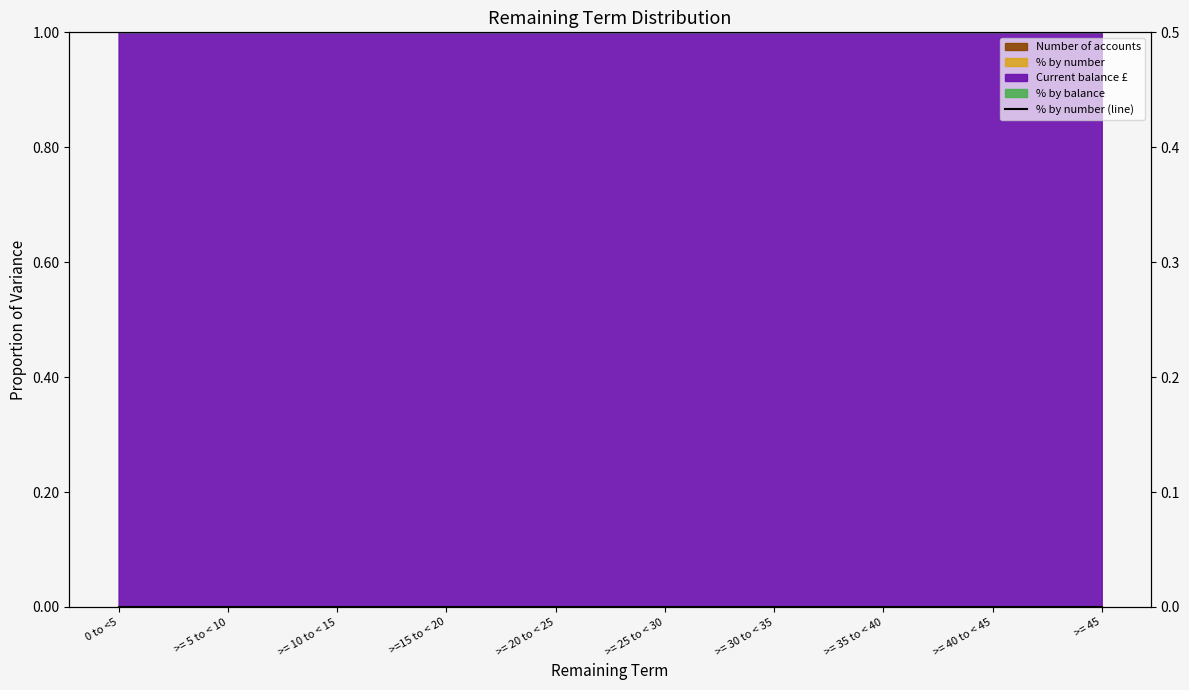

Which label corresponds to the smallest value in the chart?

>= 40 to < 45